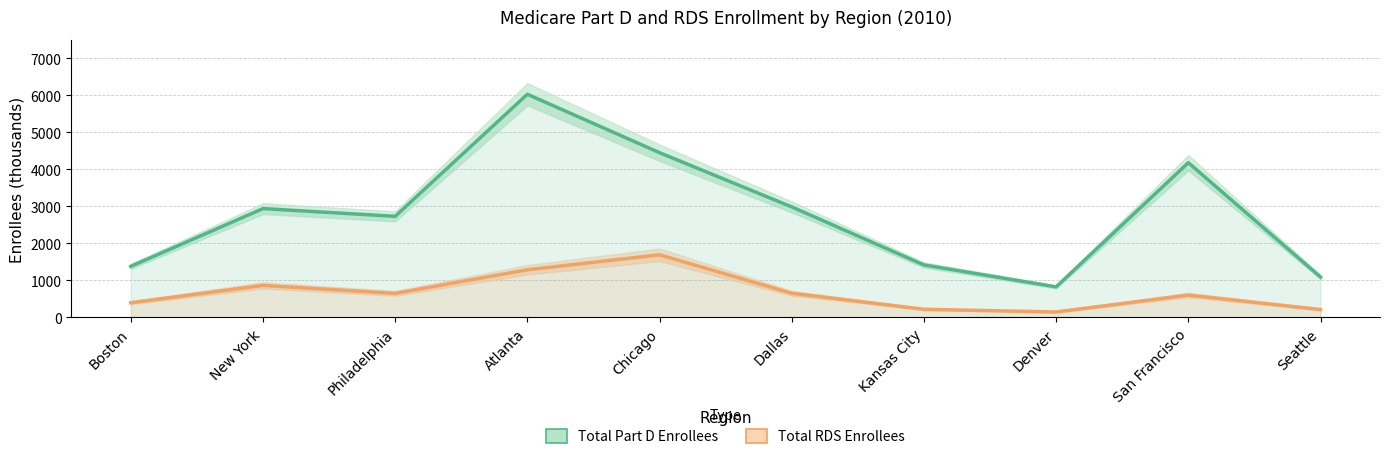

The Total RDS Enrollees series shows 550 at Boston. True or false?

False